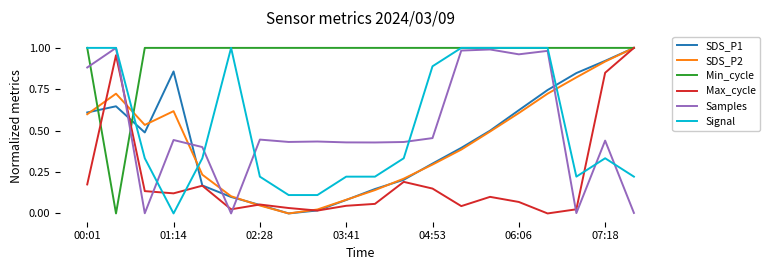

True or false: Signal and SDS_P1 cross at least once.

True